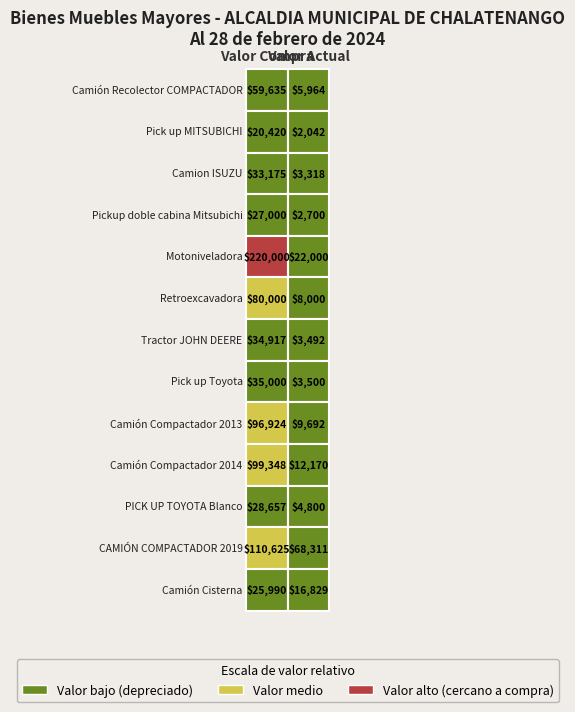

The value of Motoniveladora at 1 is 22000.0. True or false?

True